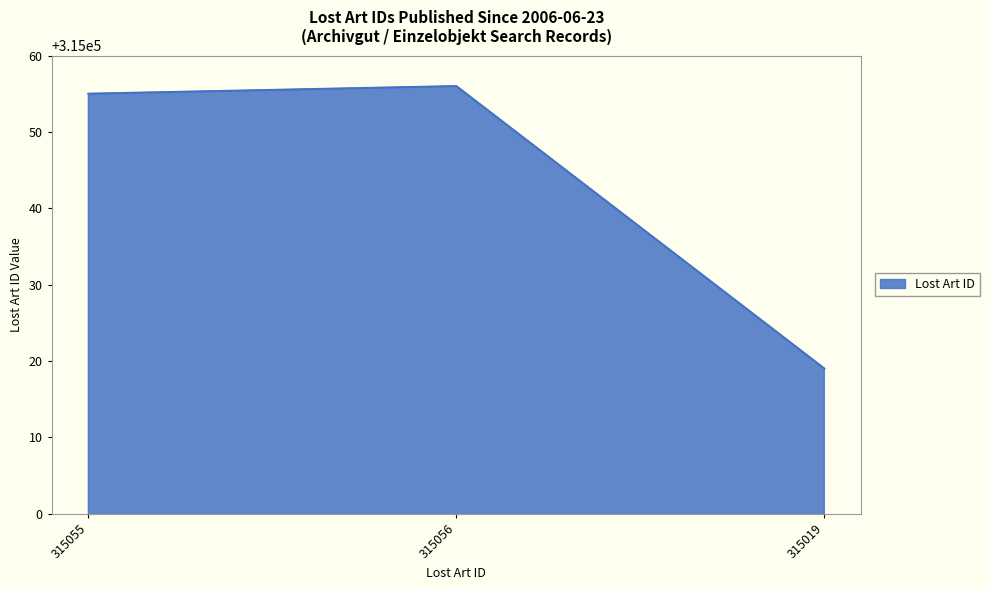

Approximately how many times larger is the value at 315056 compared to 315055?

1.0